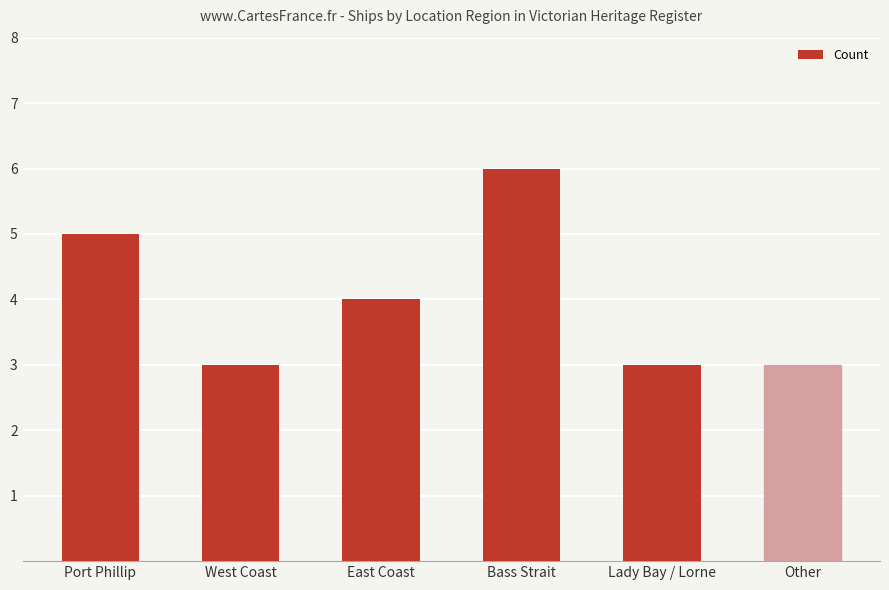

What position from the left is Other?

6